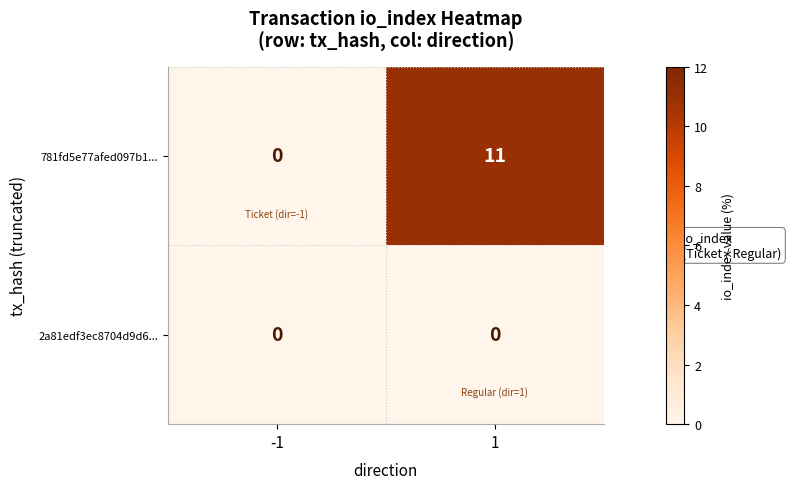

Which series has the largest range (max minus min)?

781fd5e77afed097b1...